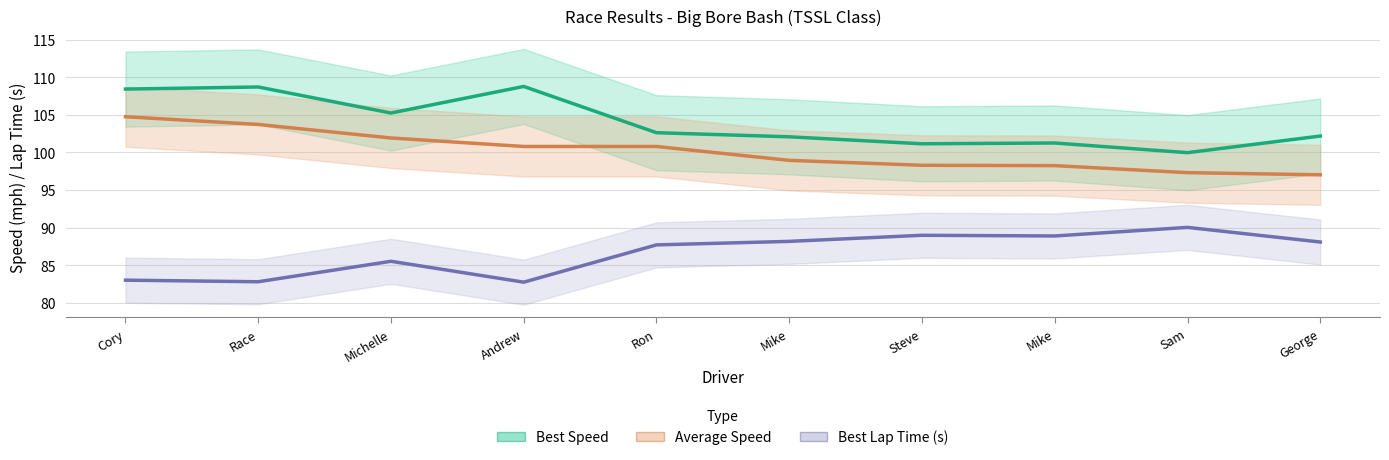

What is the average value of the Best Lap Time (s) series?

86.6